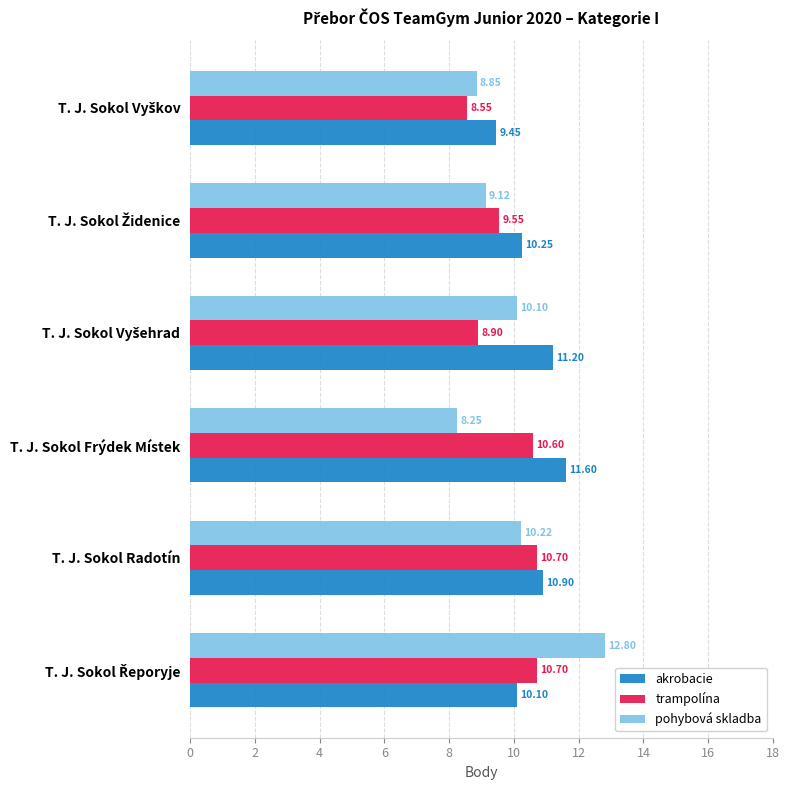

List the series in order of their peak value, highest first.

pohybová skladba, akrobacie, trampolína